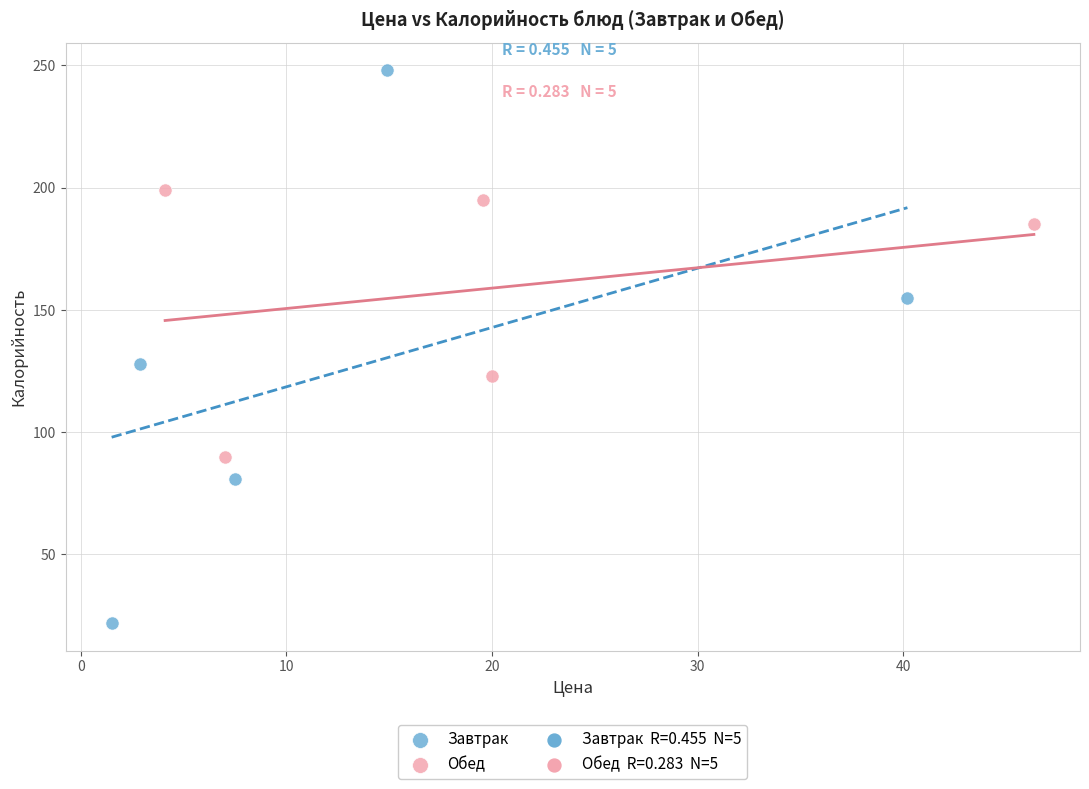

Which series has the widest spread of Y values?

Завтрак